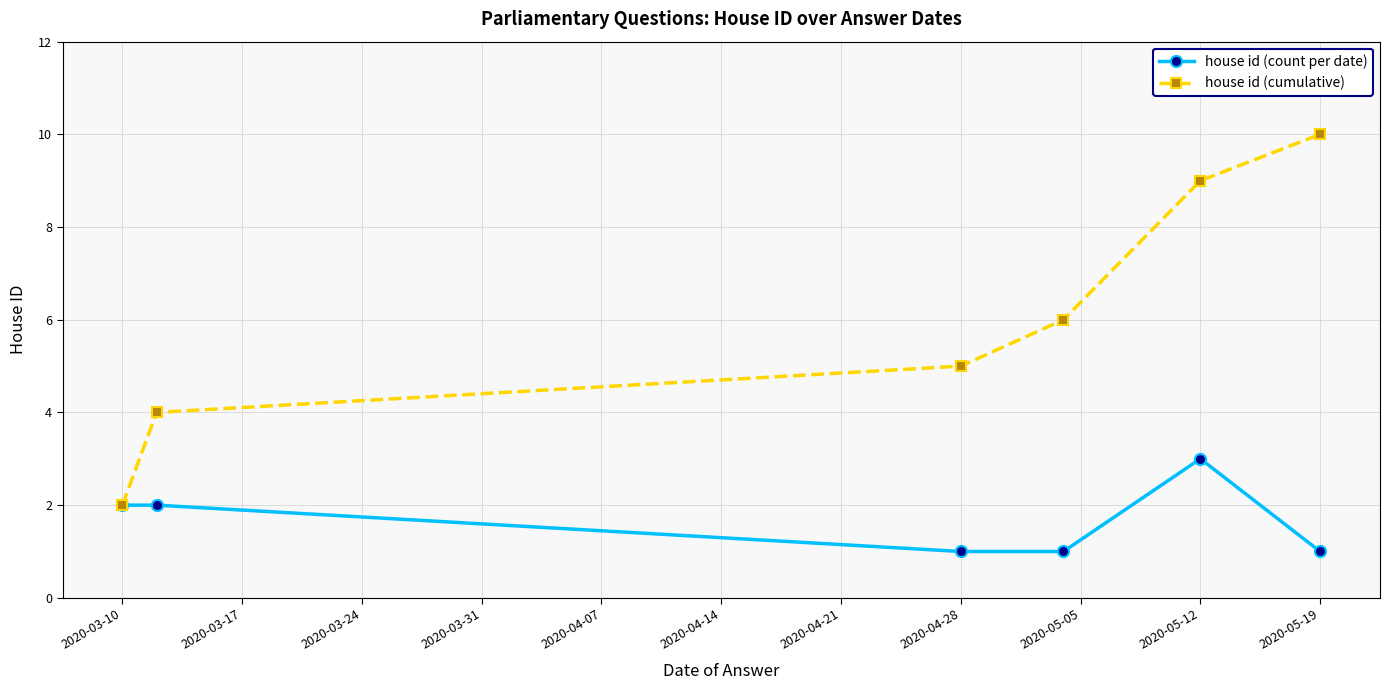

Reading left to right, extract all data points from this chart.

house id (count per date): 2	2	1	1	3	1
house id (cumulative): 2	4	5	6	9	10